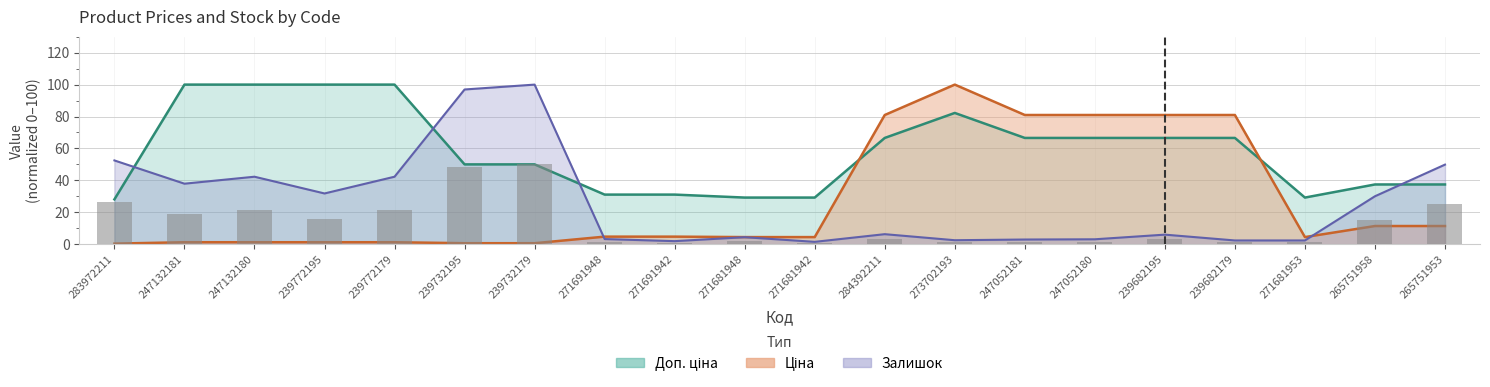

What is the label of the 10th bar from the right?

271681942